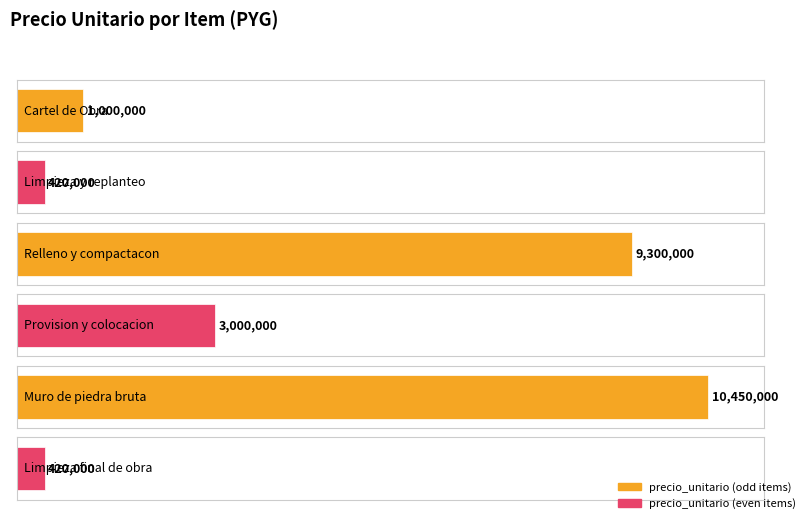

List the labels in order of value, smallest first.

Limpieza y replanteo, Limpieza final de obra, Cartel de Obra, Provision y colocacion, Relleno y compactacon, Muro de piedra bruta